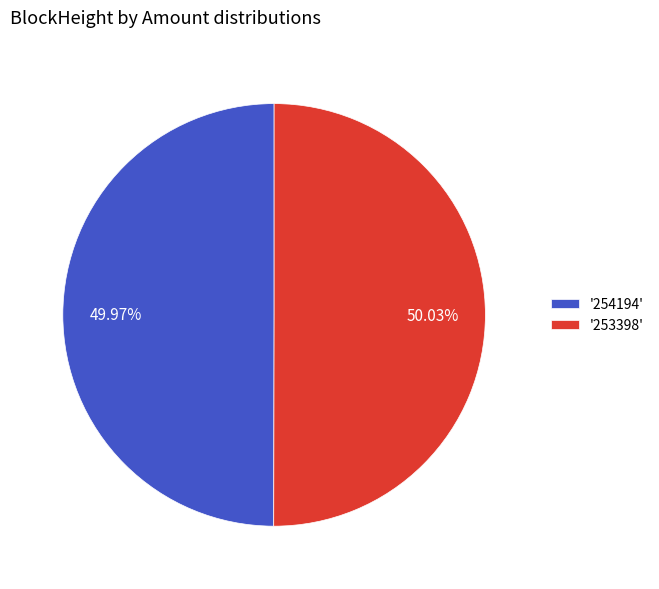

Do '254194' and '253398' together represent more than half of the pie?

Yes